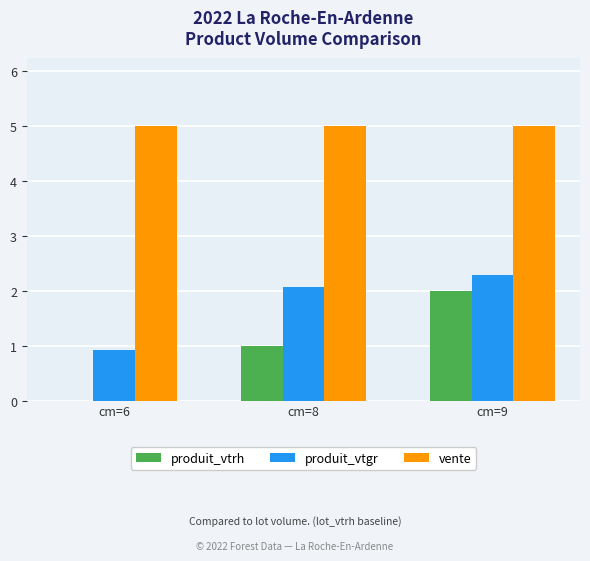

True or false: vente has a value of 5.0 at cm=9.

True